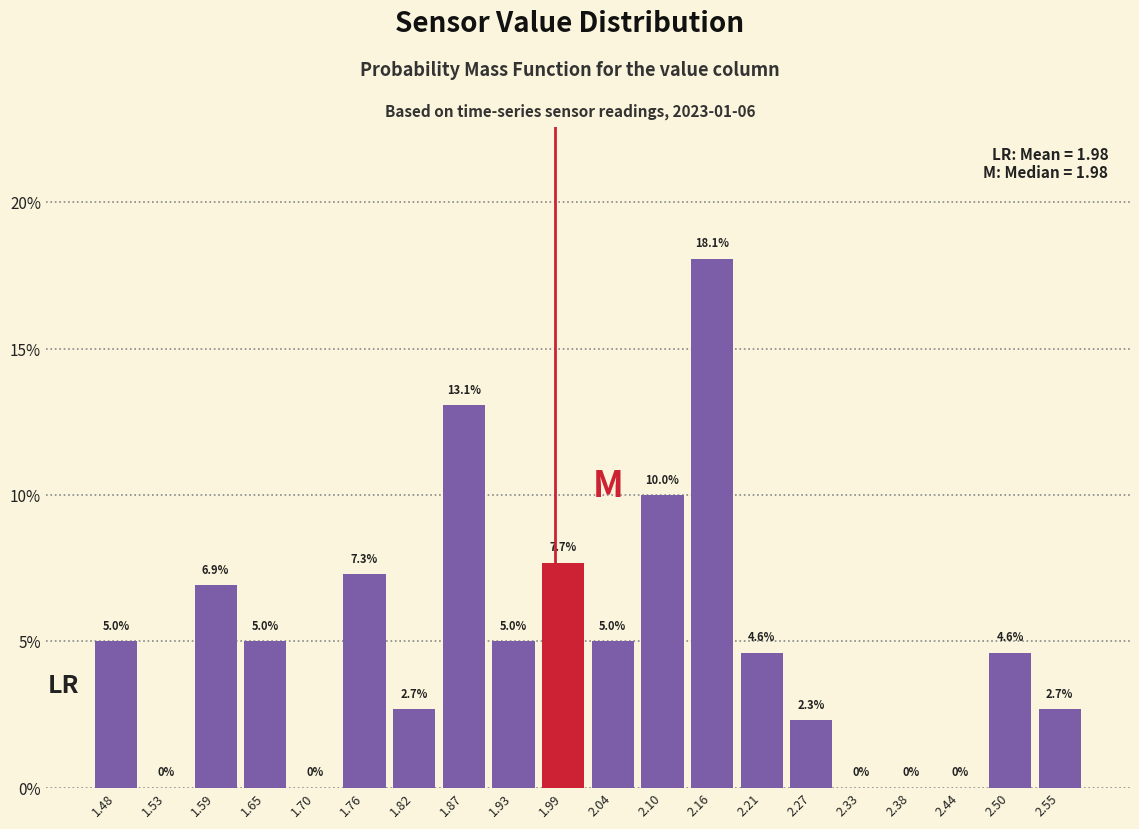

What is the height of the bar covering 2.13 to 2.18 on the x-axis? The bar edges are not printed on the chart, so give them approximately, as read against the axis.

18.1